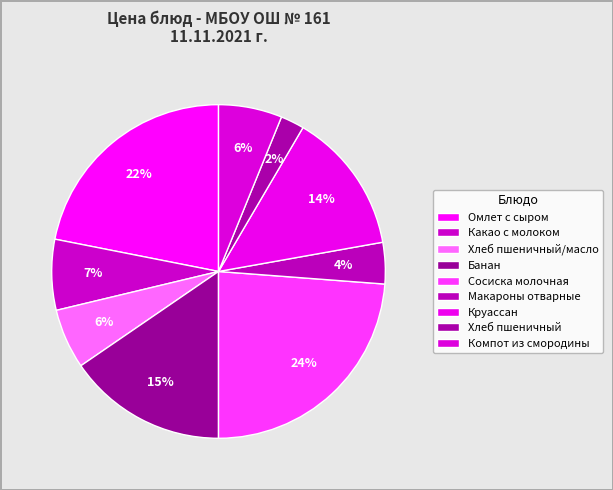

Approximately how many times larger is the value at Хлеб пшеничный compared to Компот из смородины?

0.4